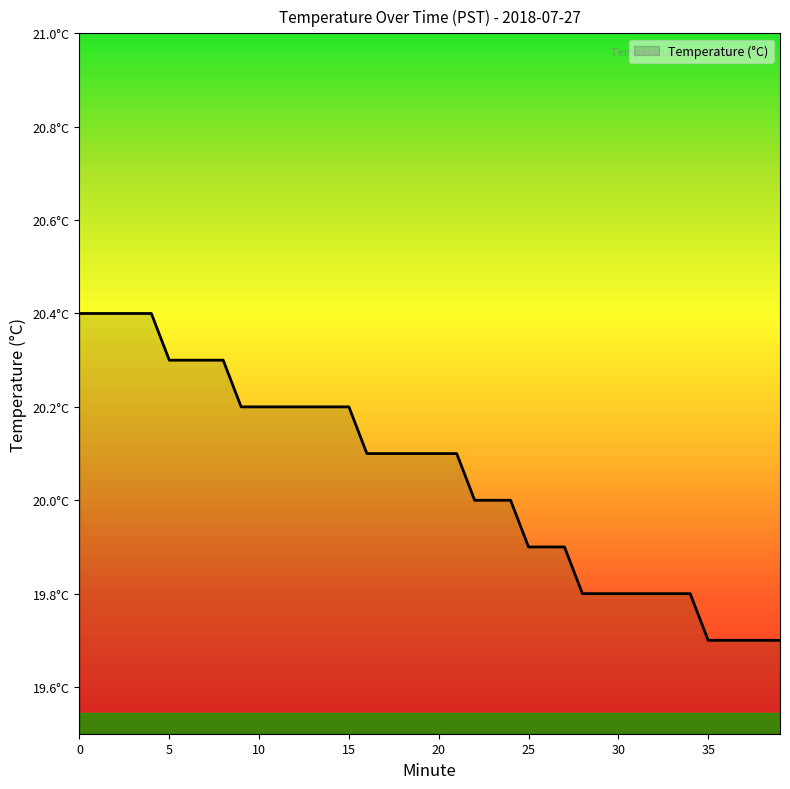

Is this an area chart (filled region under the line)?

Yes